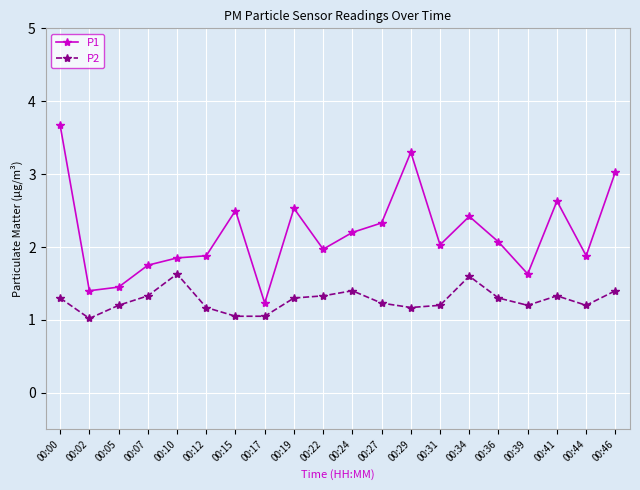

Is the value of P2 at 00:10 greater than the value of P1 at 00:12?

No